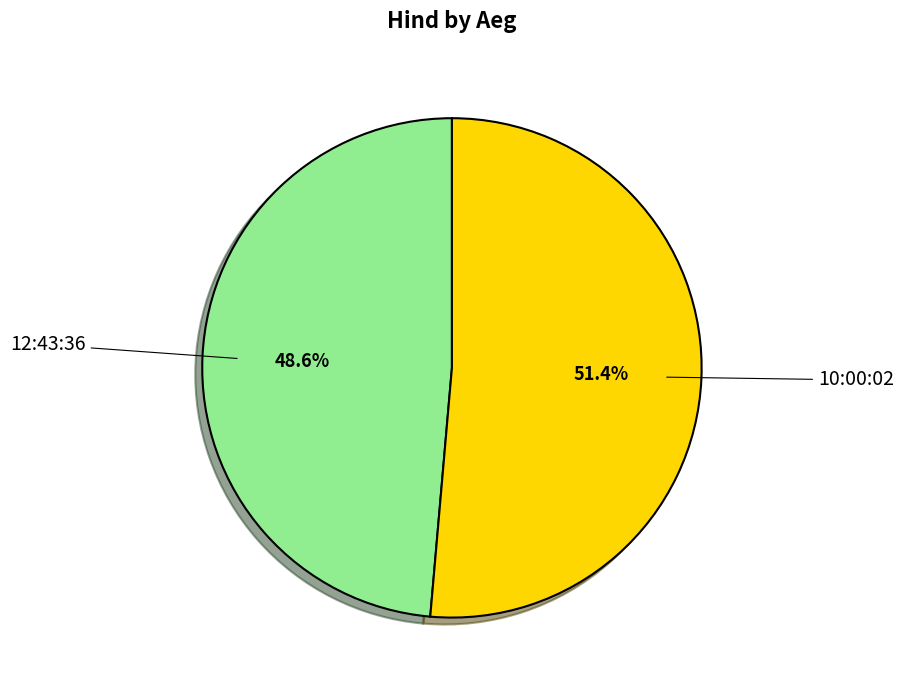

How many segments does this pie chart have?

2